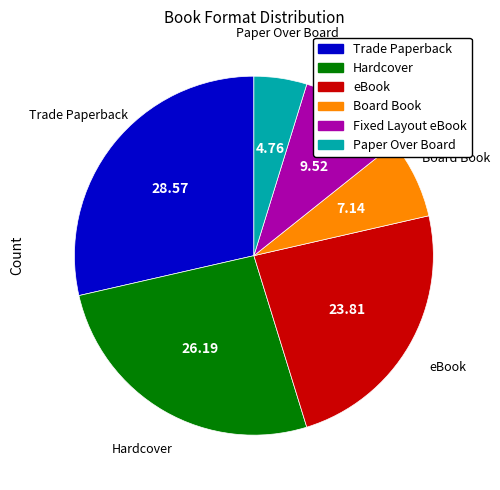

True or false: Hardcover accounts for 33% of the total.

False